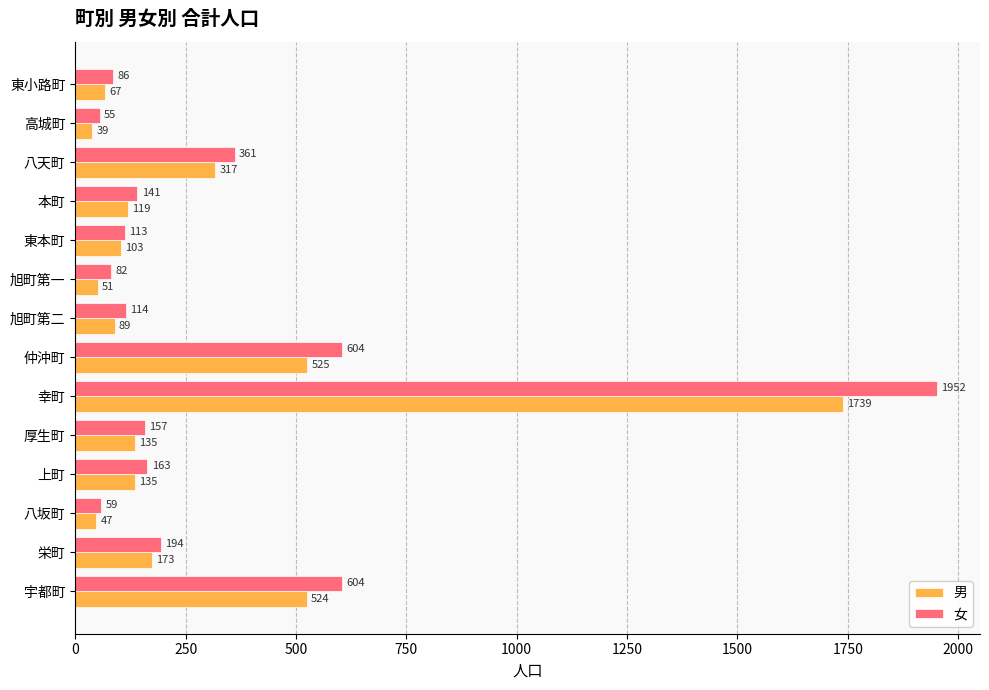

Rank the series at 八天町 from highest to lowest value.

女, 男